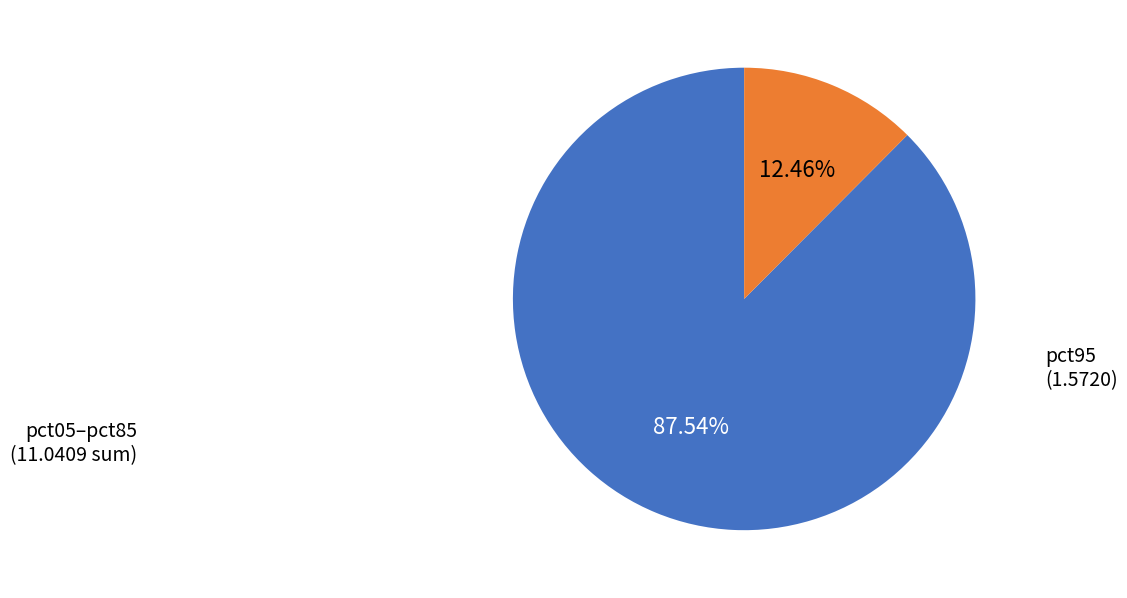

Is there a majority slice in this chart?

Yes